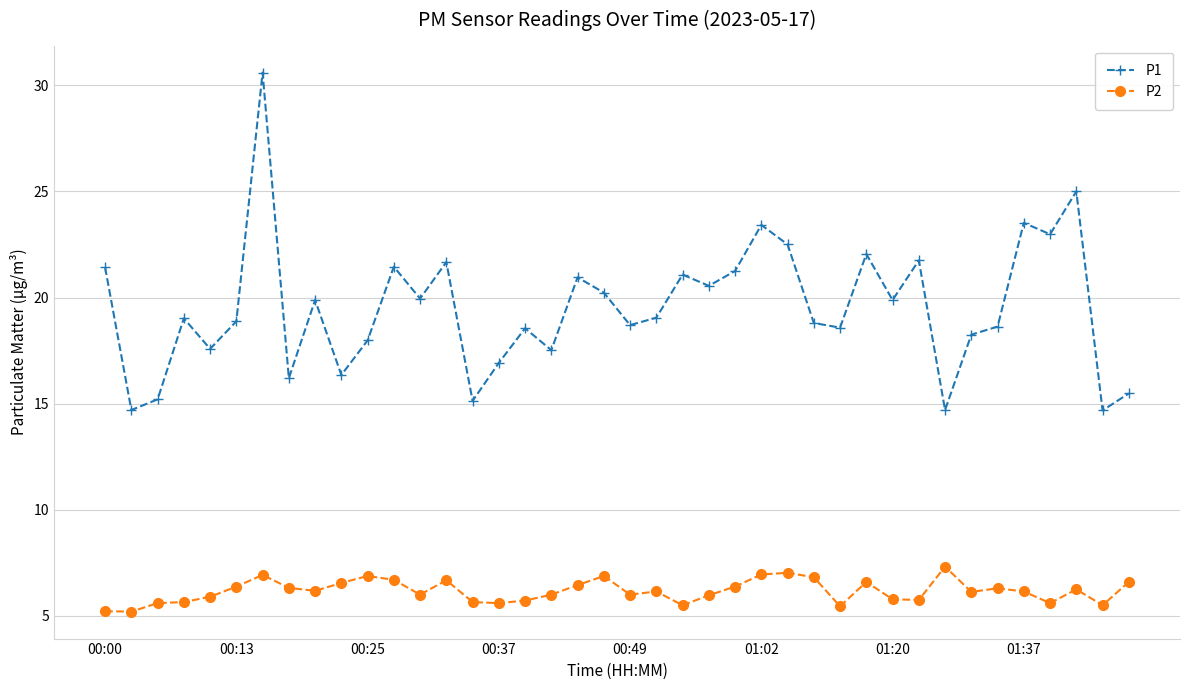

Which series has the widest spread of values?

P1